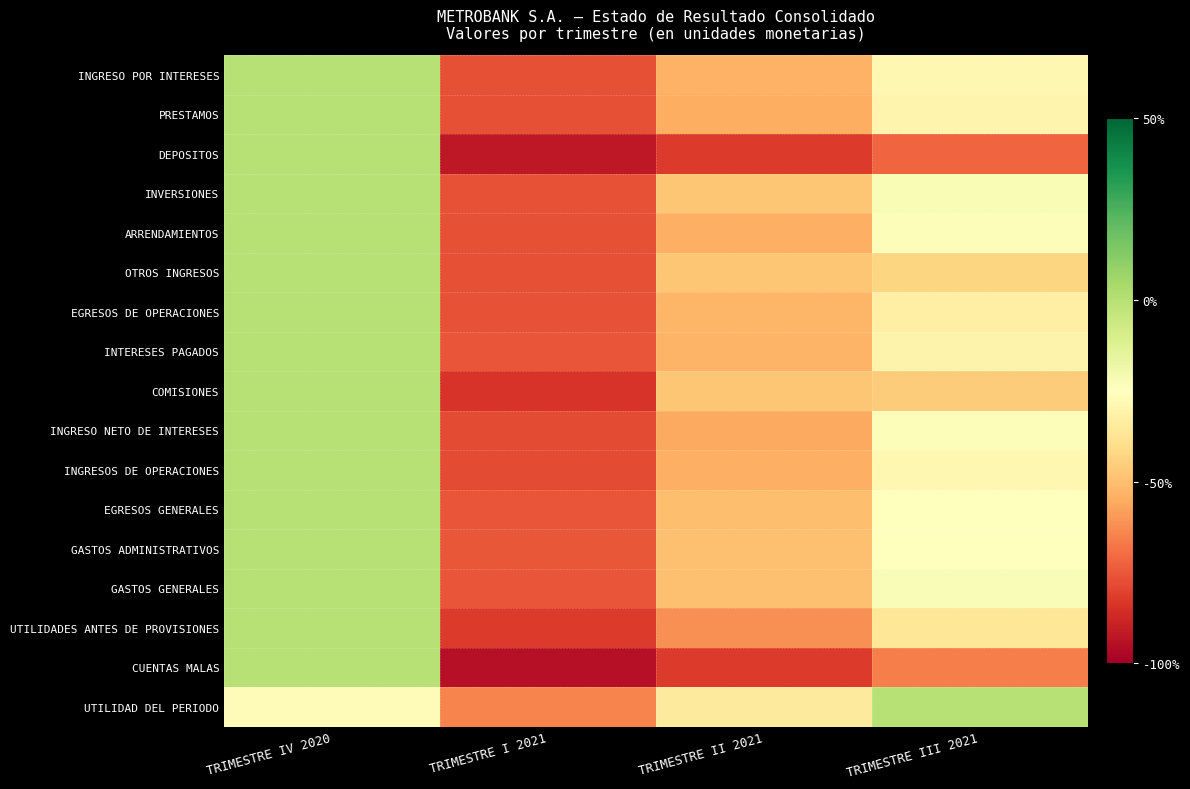

What is the difference between the highest and lowest values at TRIMESTRE I 2021?

0.3